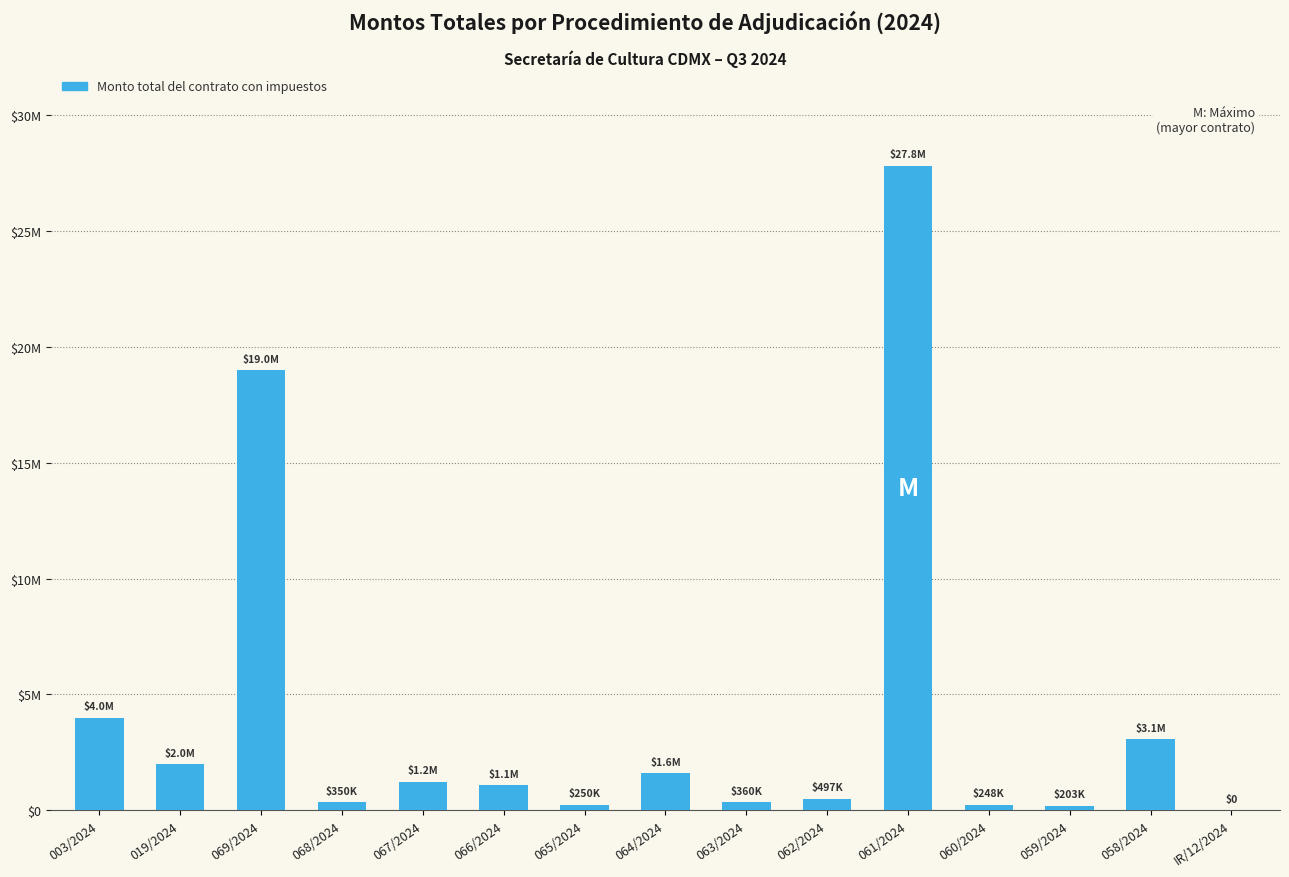

What is the average value?

4114128.7